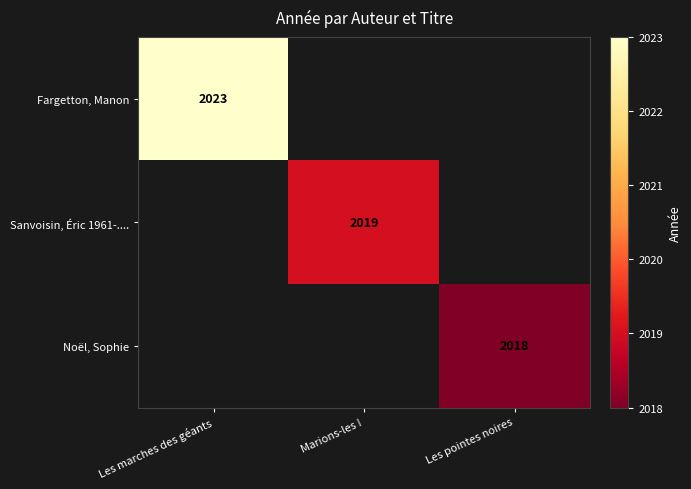

True or false: Sanvoisin, Éric 1961-.... has a value of 2019 at Marions-les !.

True